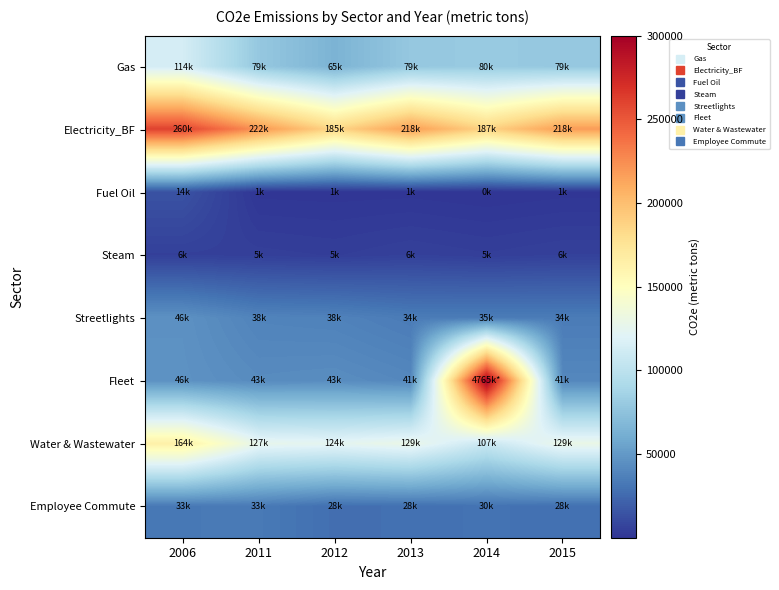

What is the greatest value displayed?

300000